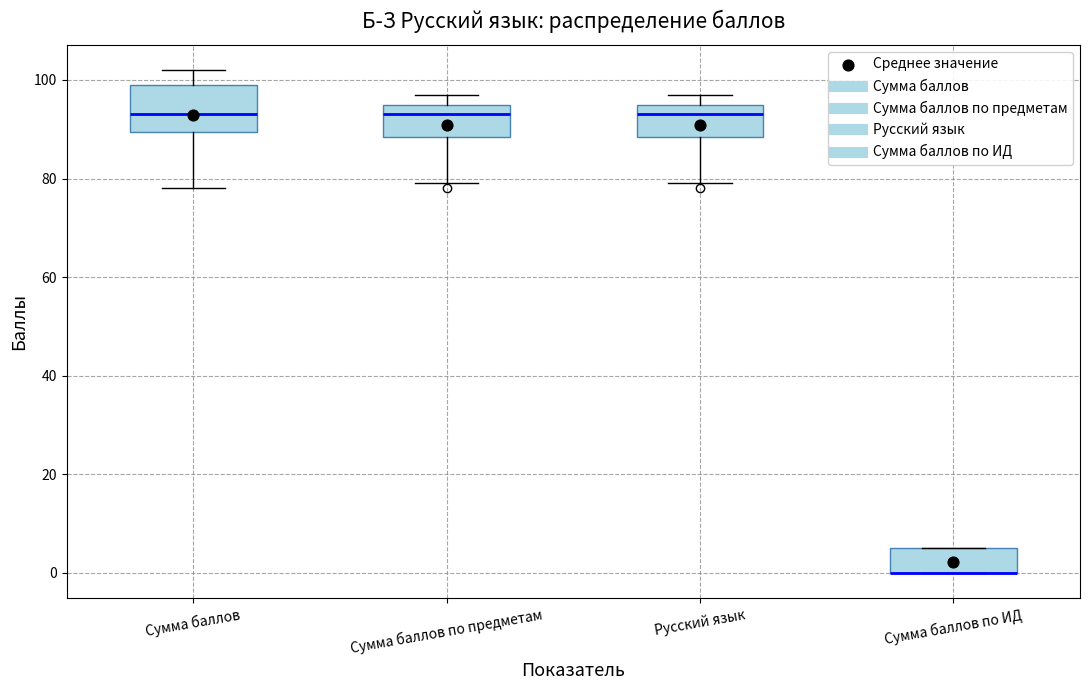

Where is the lower edge of the box for Сумма баллов по ИД on the y-axis? The values are not printed on the chart, so give them approximately, as read against the axis.

0